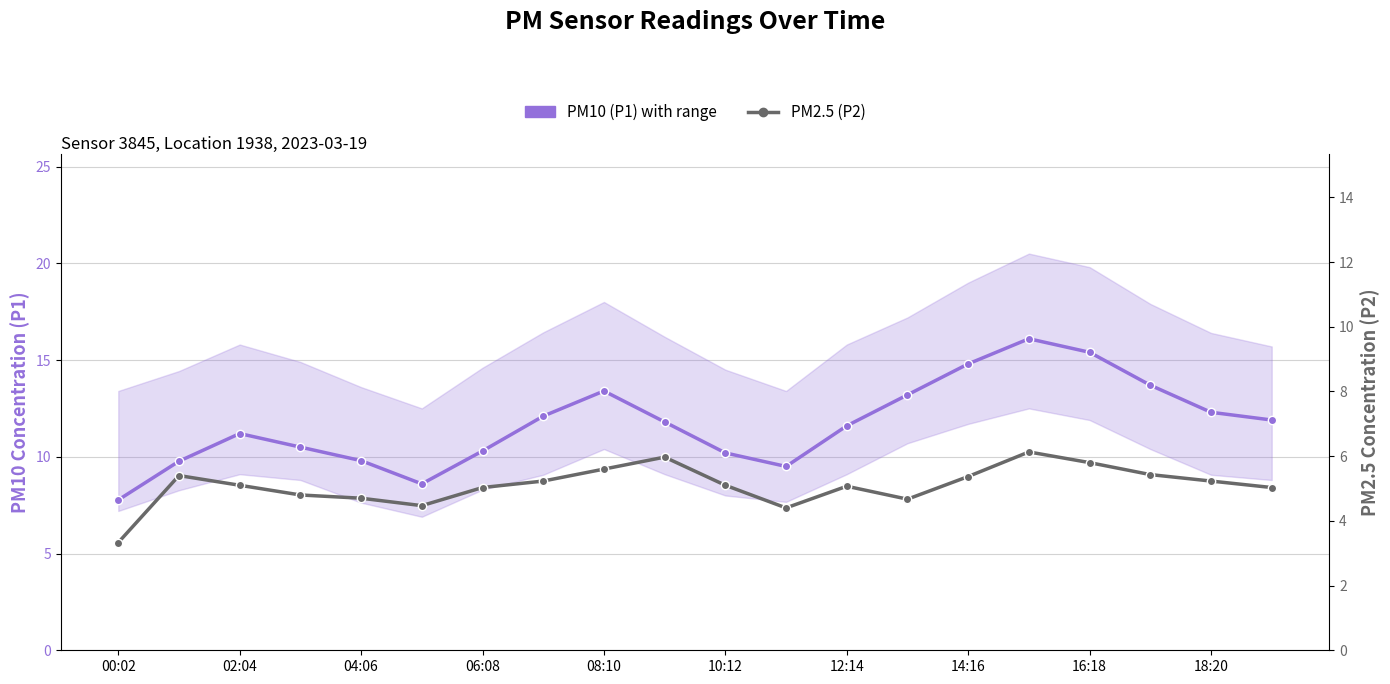

Does the chart have visible grid lines?

Yes